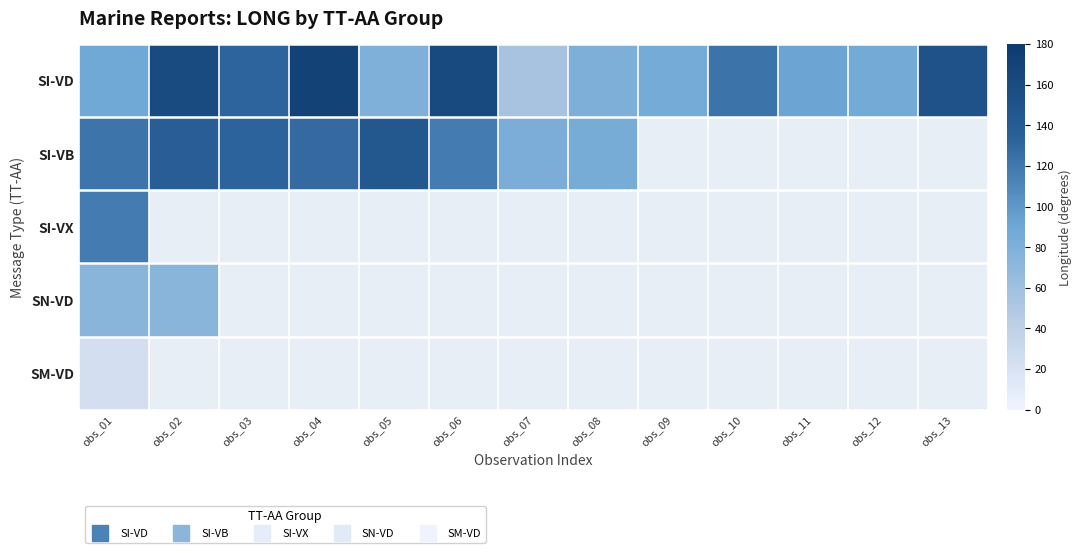

Which series has the largest total across all categories?

SI-VD